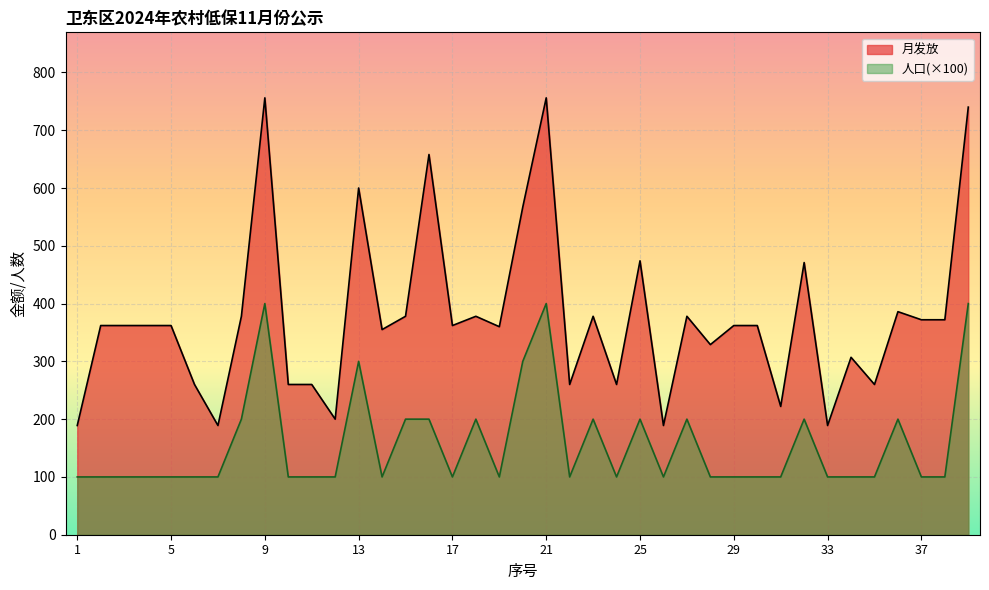

Reading right to left, list all the values displayed in this chart.

月发放: 39=740	38=372	37=372	36=386	35=260	34=307	33=189	32=471	31=222	30=362	29=362	28=329	27=378	26=189	25=474	24=260	23=378	22=260	21=756	20=567	19=360	18=378	17=362	16=658	15=378	14=355	13=600	12=200	11=260	10=260	9=756	8=378	7=189	6=260	5=362	4=362	3=362	2=362	1=189
人口: 39=400	38=100	37=100	36=200	35=100	34=100	33=100	32=200	31=100	30=100	29=100	28=100	27=200	26=100	25=200	24=100	23=200	22=100	21=400	20=300	19=100	18=200	17=100	16=200	15=200	14=100	13=300	12=100	11=100	10=100	9=400	8=200	7=100	6=100	5=100	4=100	3=100	2=100	1=100